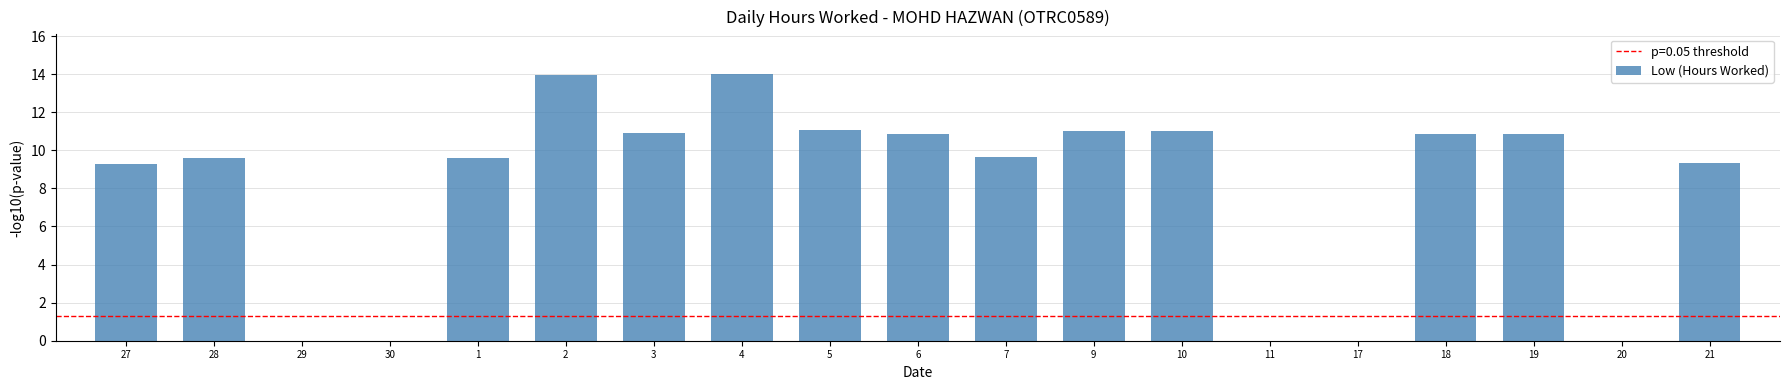

Approximately how many times larger is the value at 6 compared to 19?

1.0